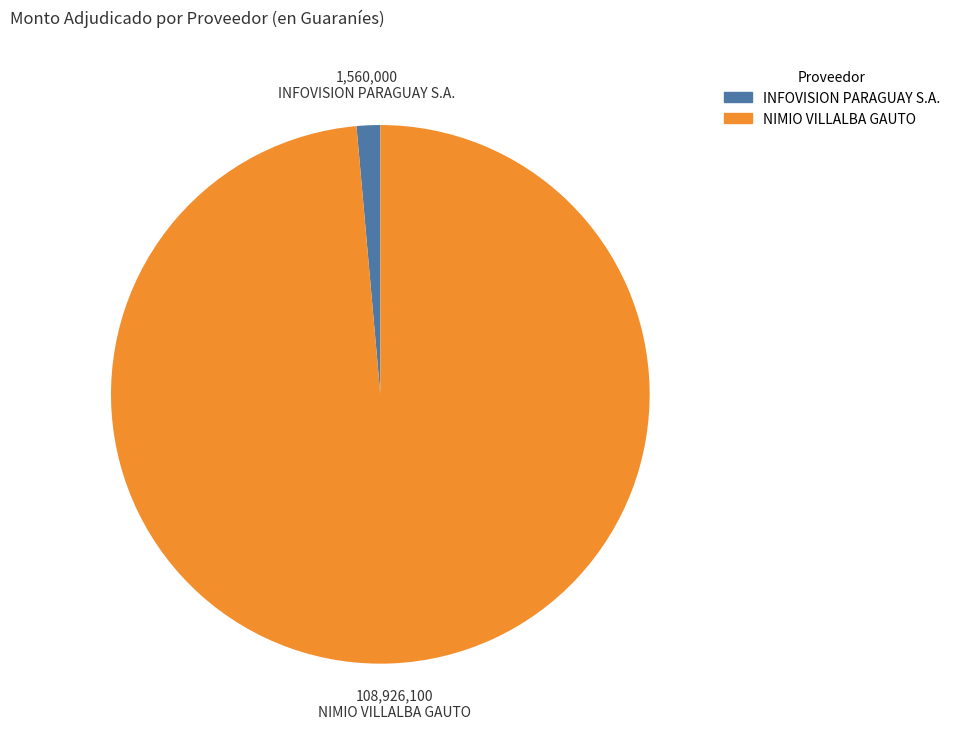

What is the smallest slice in the pie chart?

INFOVISION PARAGUAY S.A.